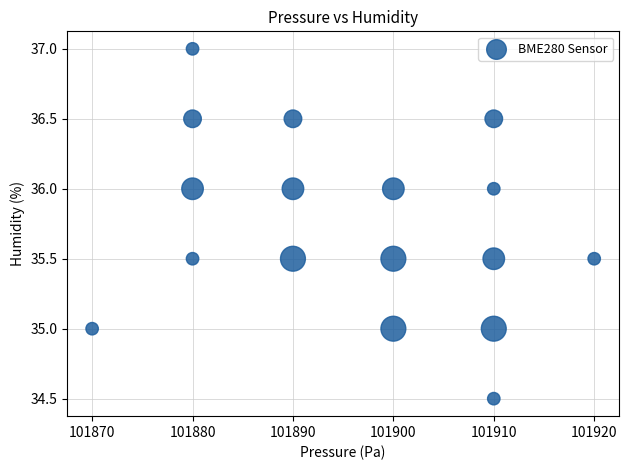

What is the range of X values (max minus min)?

50.0